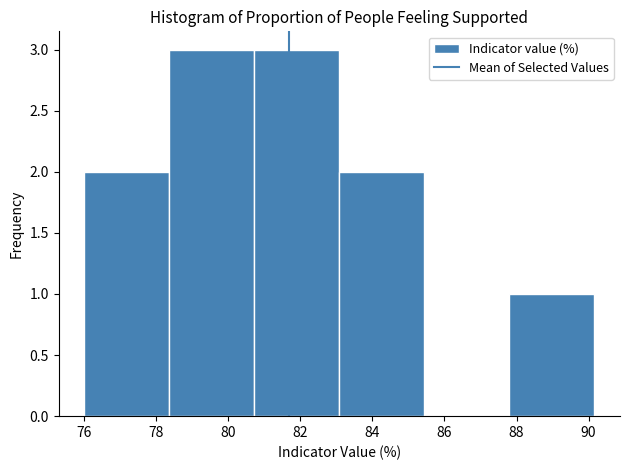

How tall is the bar that spans 87.8 to 90.2 on the x-axis? Neither the bar edges nor the heights are printed on the chart, so give them approximately, as read against the axes.

1